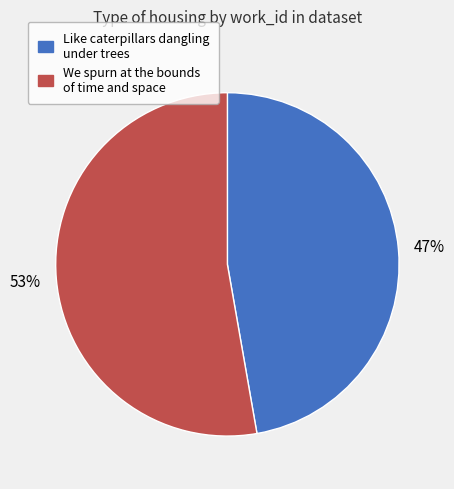

Do We spurn at the bounds of time and space and Like caterpillars dangling under trees together represent more than half of the pie?

Yes